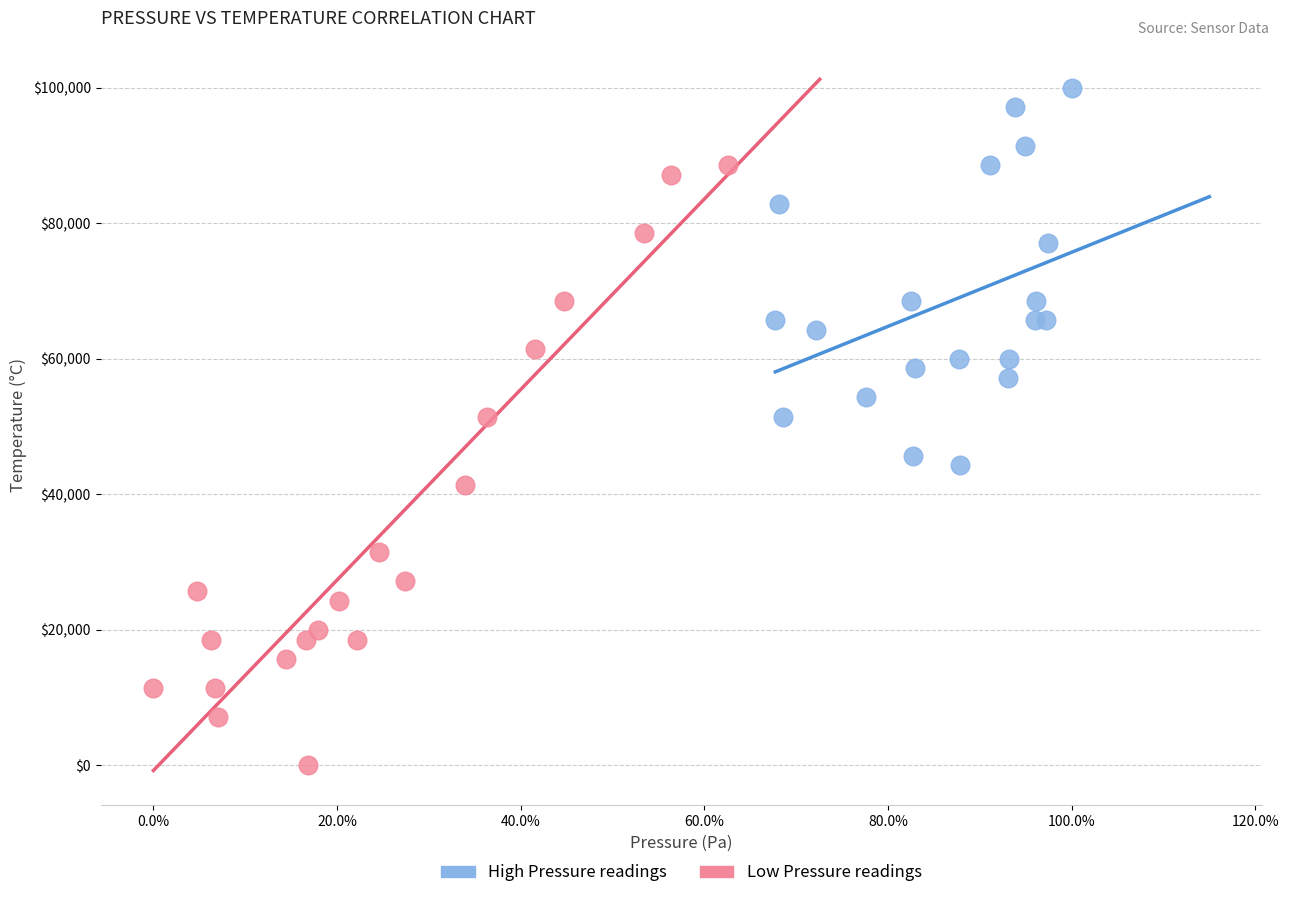

Which series contains the lowest Y value?

Low Pressure readings